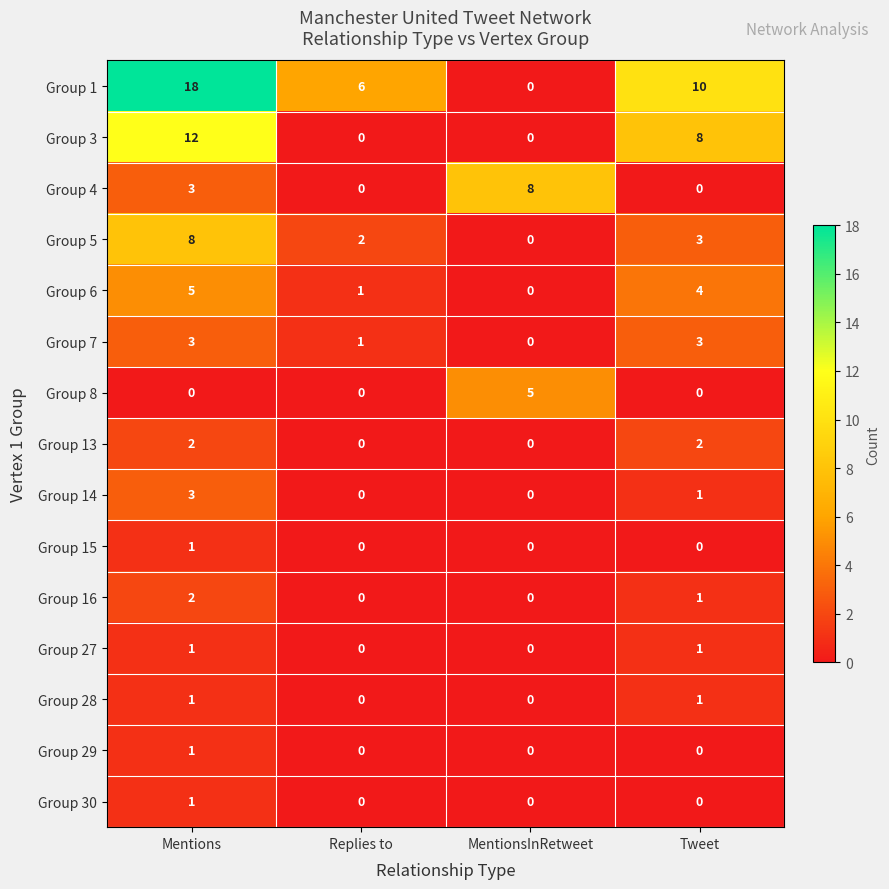

Between Mentions and MentionsInRetweet, which series saw the biggest shift?

Group 1